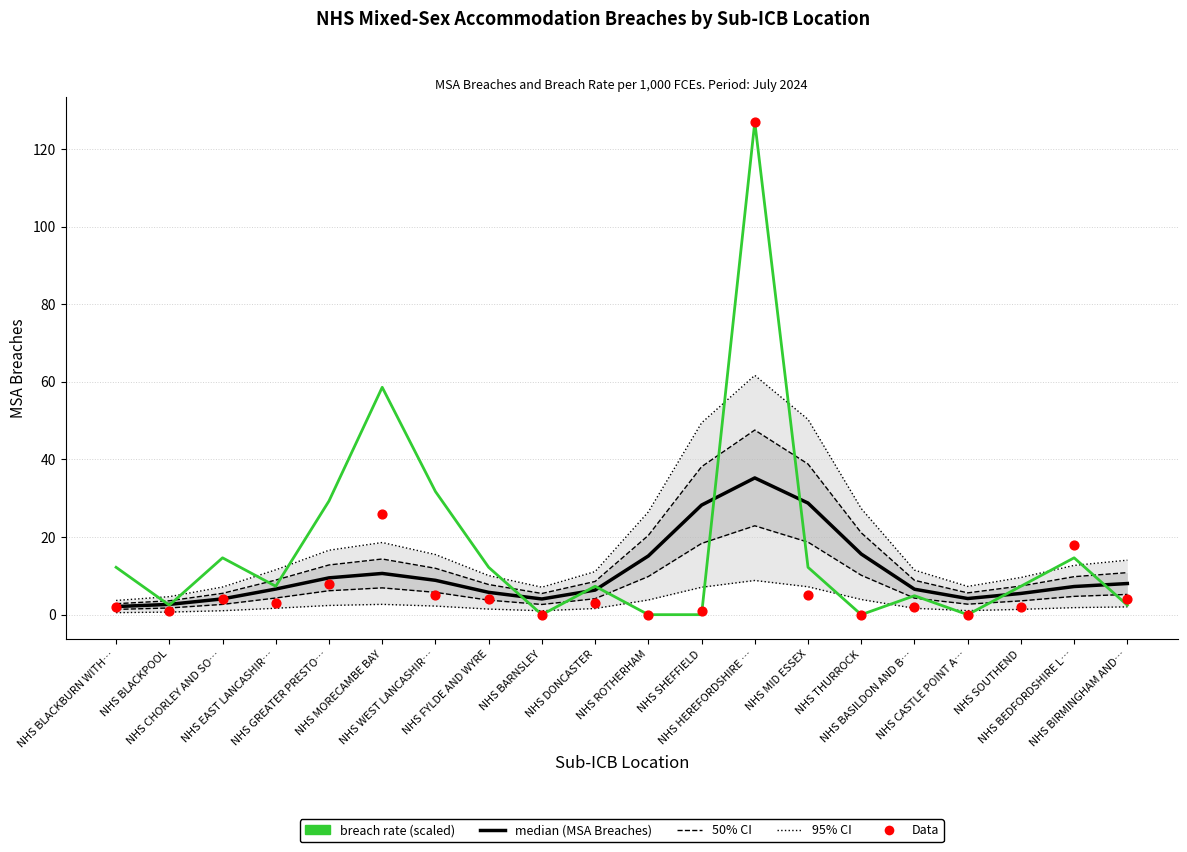

Which series contains the lowest Y value?

breach rate (scaled)